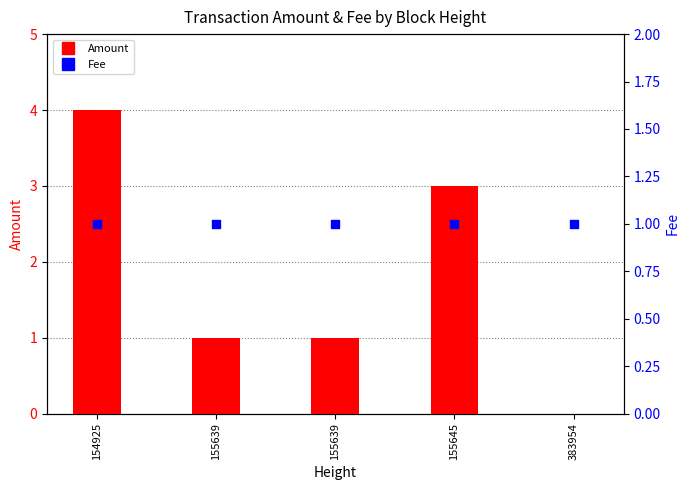

What are all the series names shown in the legend?

Amount, Fee